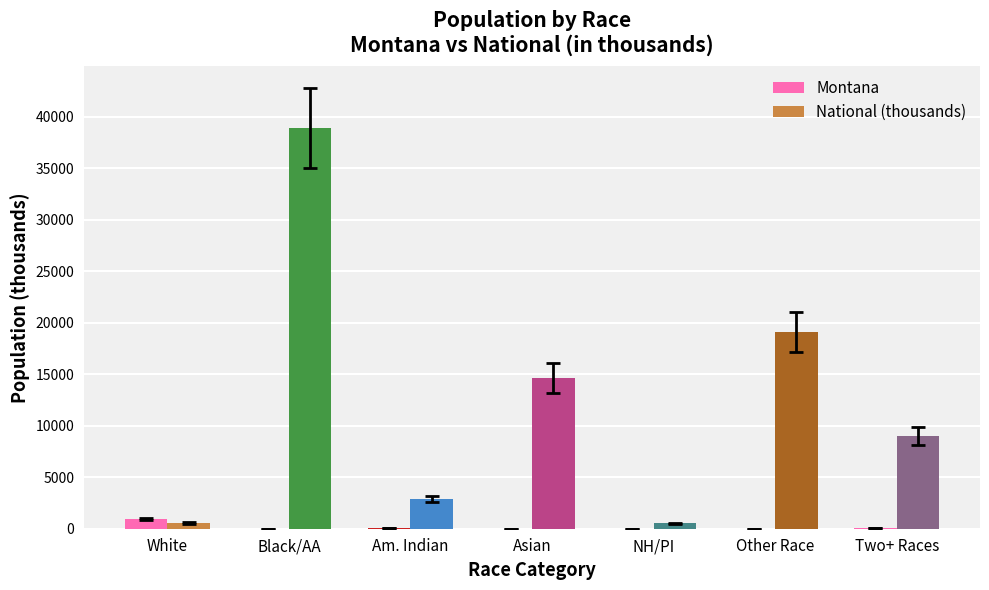

Which series has the largest total across all categories?

National (thousands)